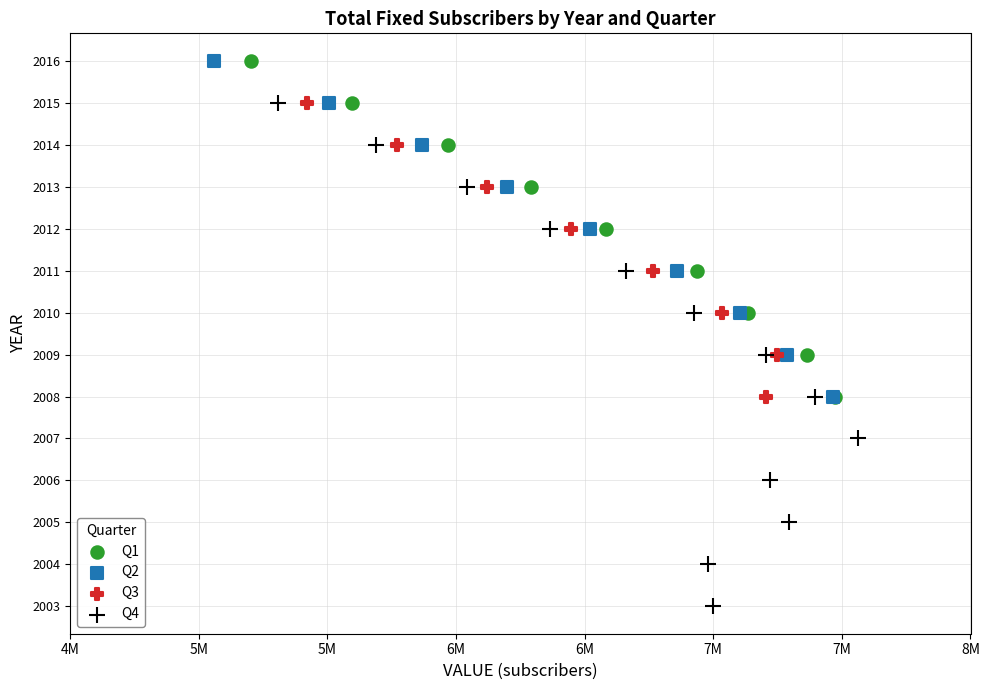

Which series has the largest Y range (max minus min)?

Q4